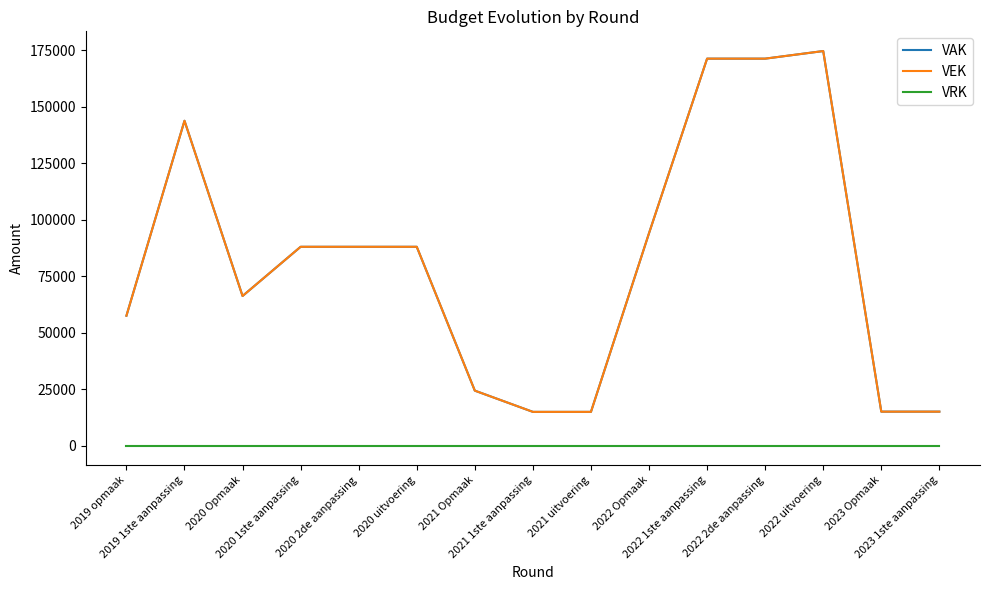

Does the chart have visible grid lines?

No